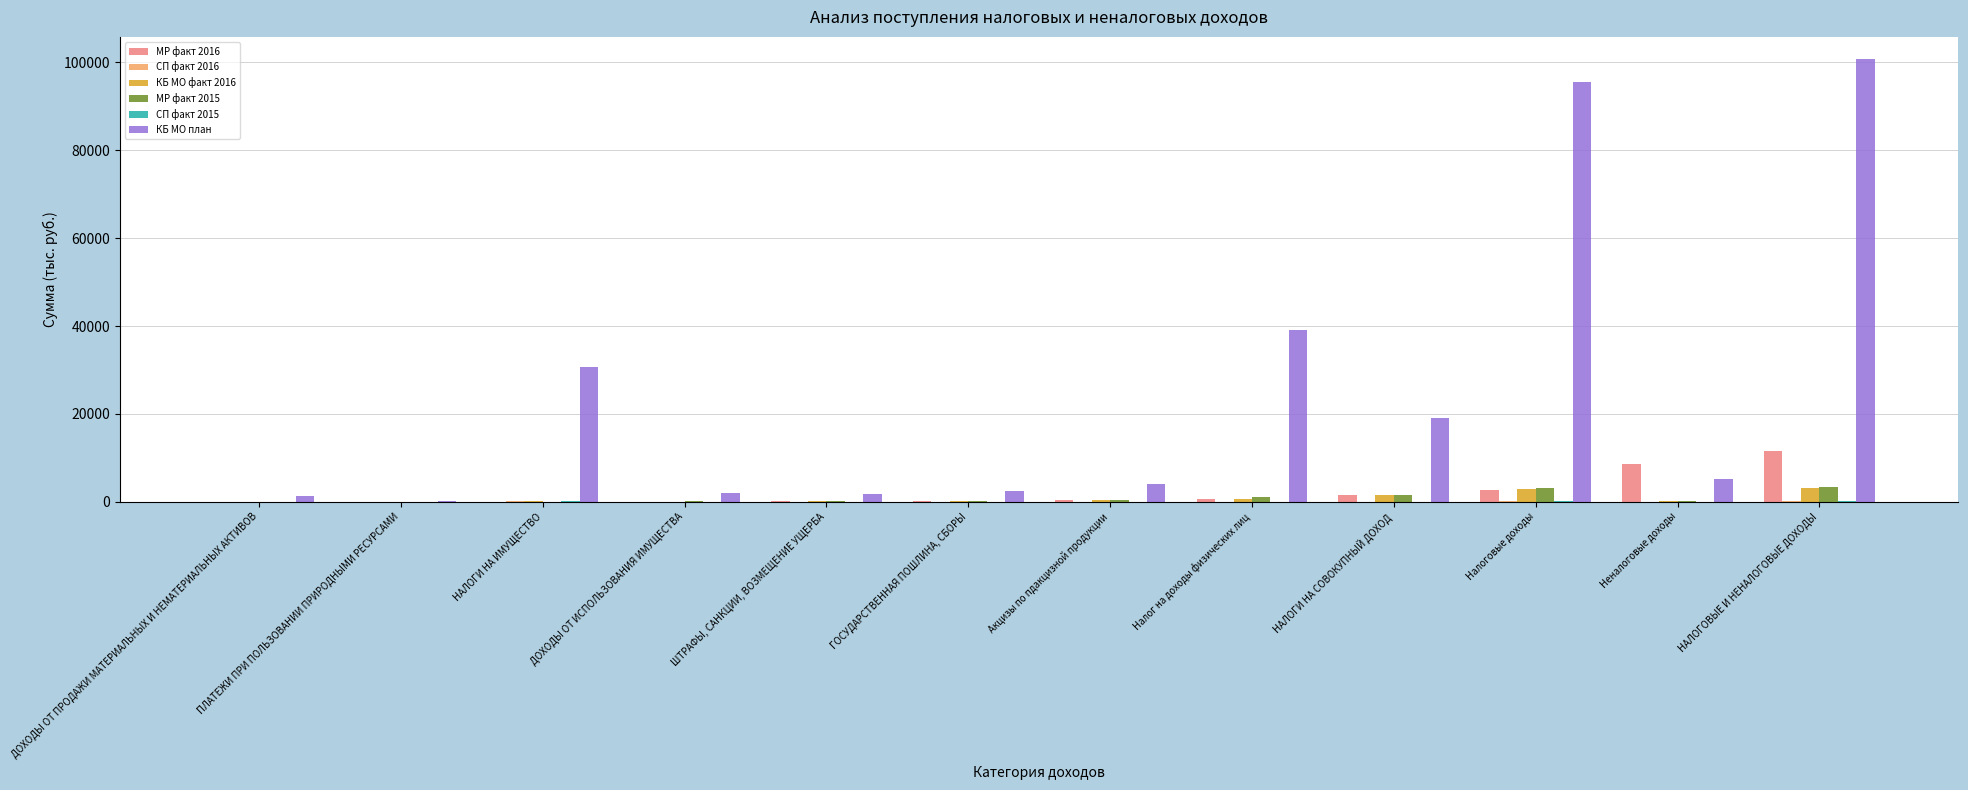

The value of КБ МО план at НАЛОГИ НА ИМУЩЕСТВО is 11527.2. True or false?

False